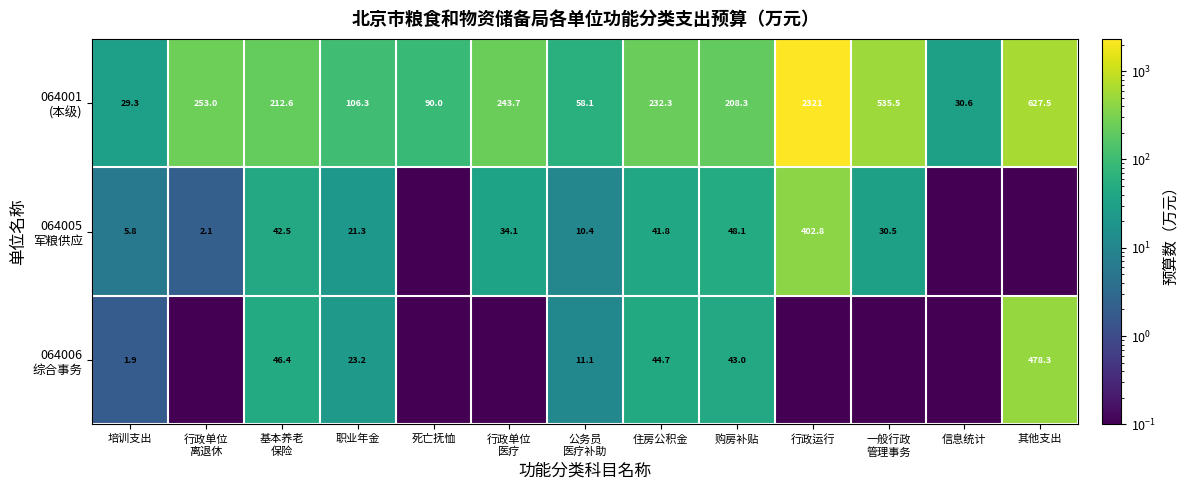

Rank the series by their maximum value, from highest to lowest.

064001 (本级), 064006 综合事务, 064005 军粮供应